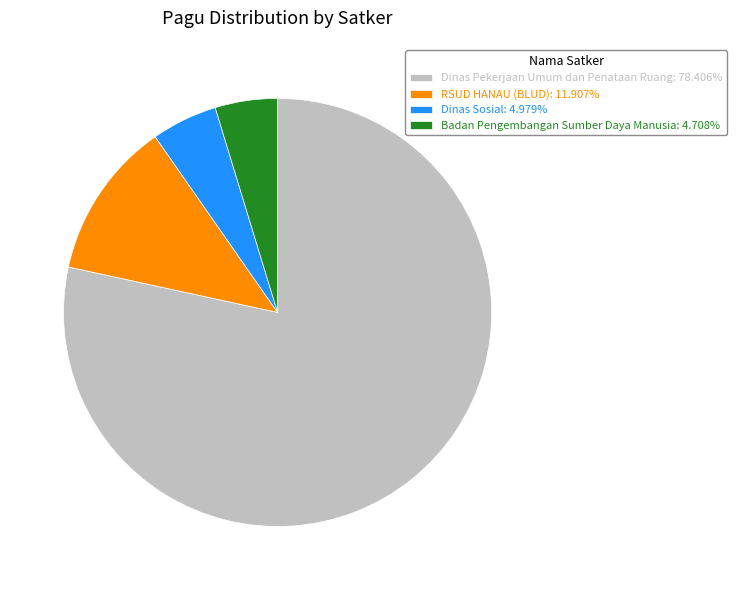

Does any single category account for the majority?

Yes